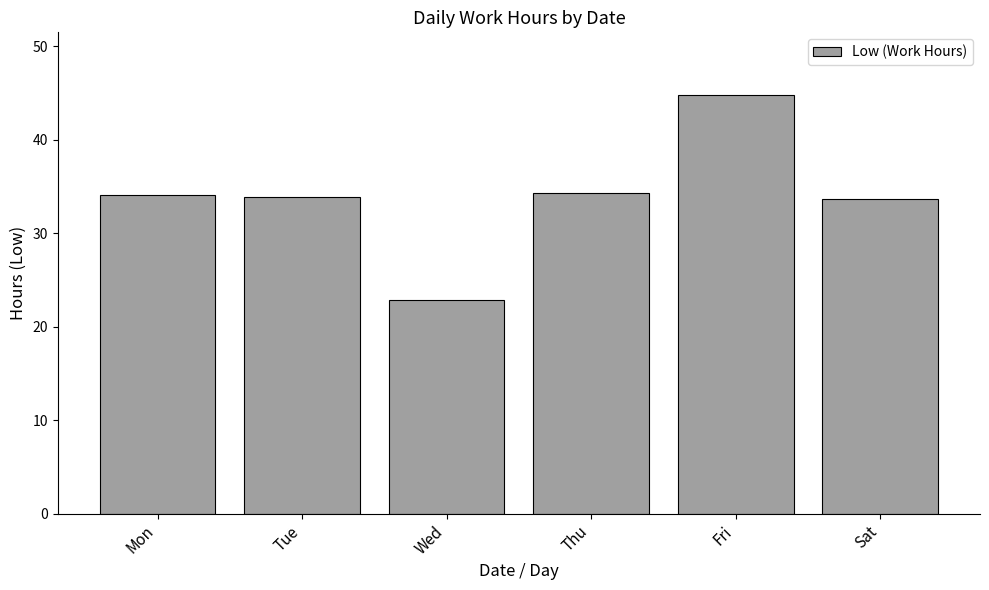

What is the change in value from Wed to Fri?

+21.9